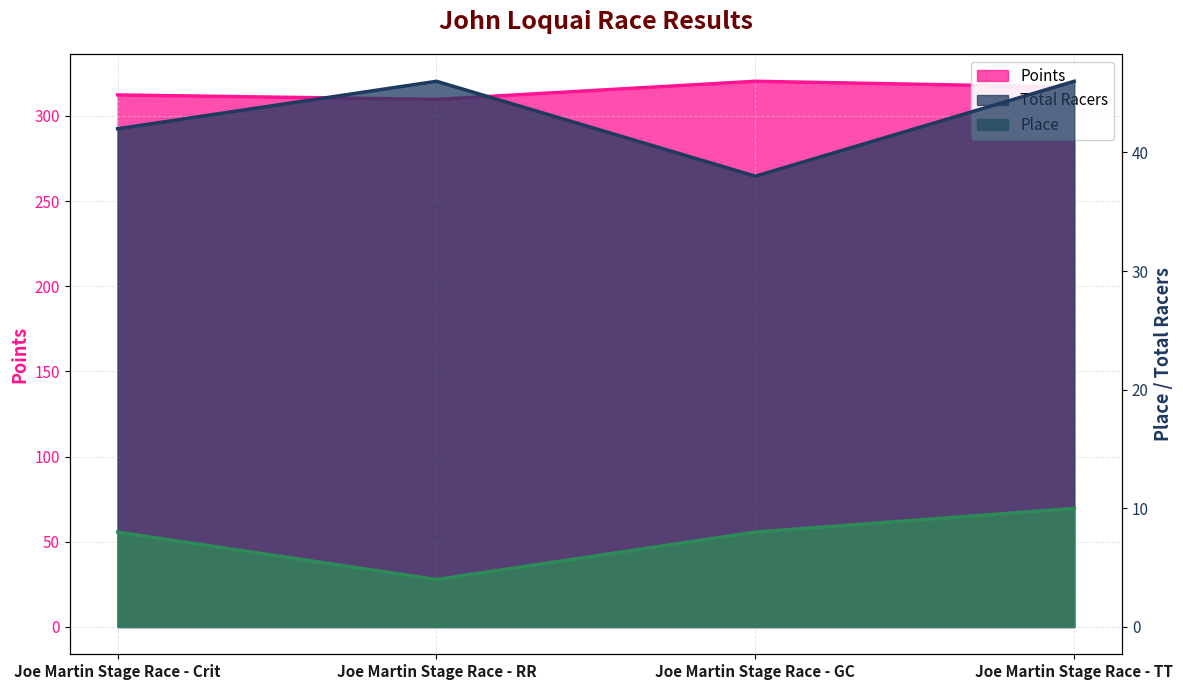

Reading left to right, what are all the values shown in this chart?

Points: Joe Martin Stage Race - Crit=312.3	Joe Martin Stage Race - RR=309.7	Joe Martin Stage Race - GC=320.4	Joe Martin Stage Race - TT=316.9
Place: Joe Martin Stage Race - Crit=8.0	Joe Martin Stage Race - RR=4.0	Joe Martin Stage Race - GC=8.0	Joe Martin Stage Race - TT=10.0
Total Racers: Joe Martin Stage Race - Crit=42.0	Joe Martin Stage Race - RR=46.0	Joe Martin Stage Race - GC=38.0	Joe Martin Stage Race - TT=46.0